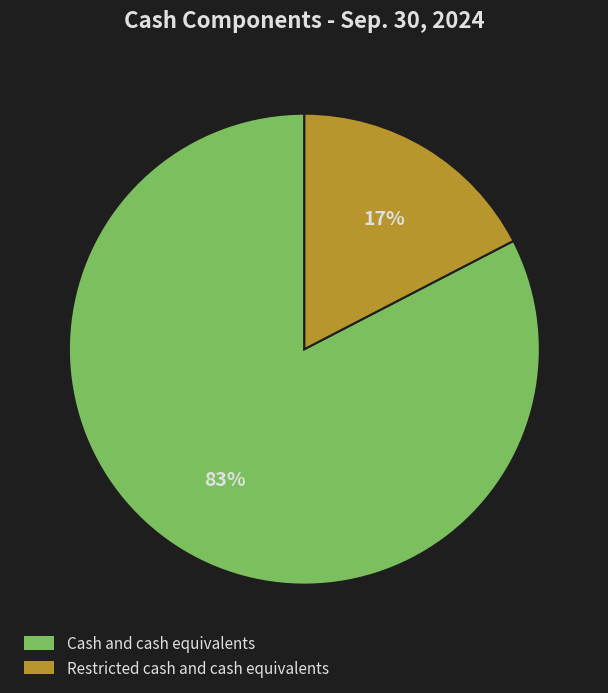

To the nearest percent, what is the average slice percentage?

50%